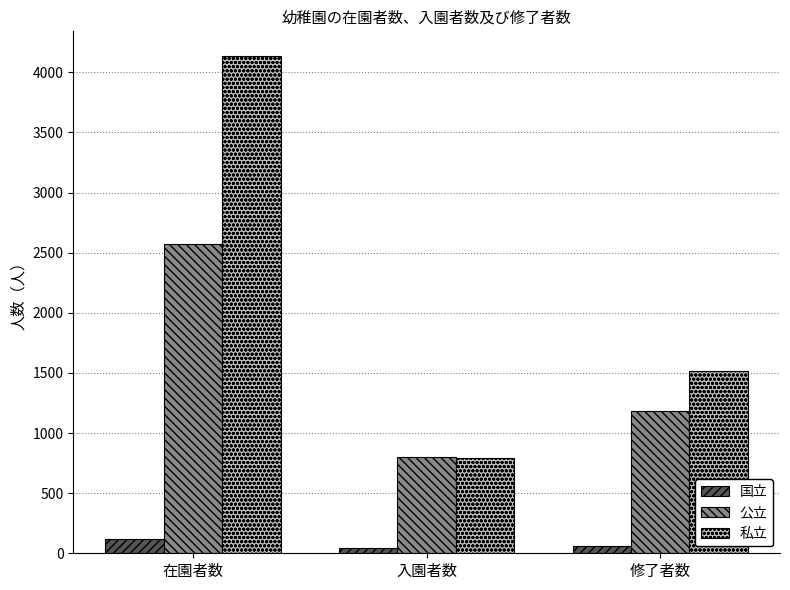

Count the number of categories in the chart.

3